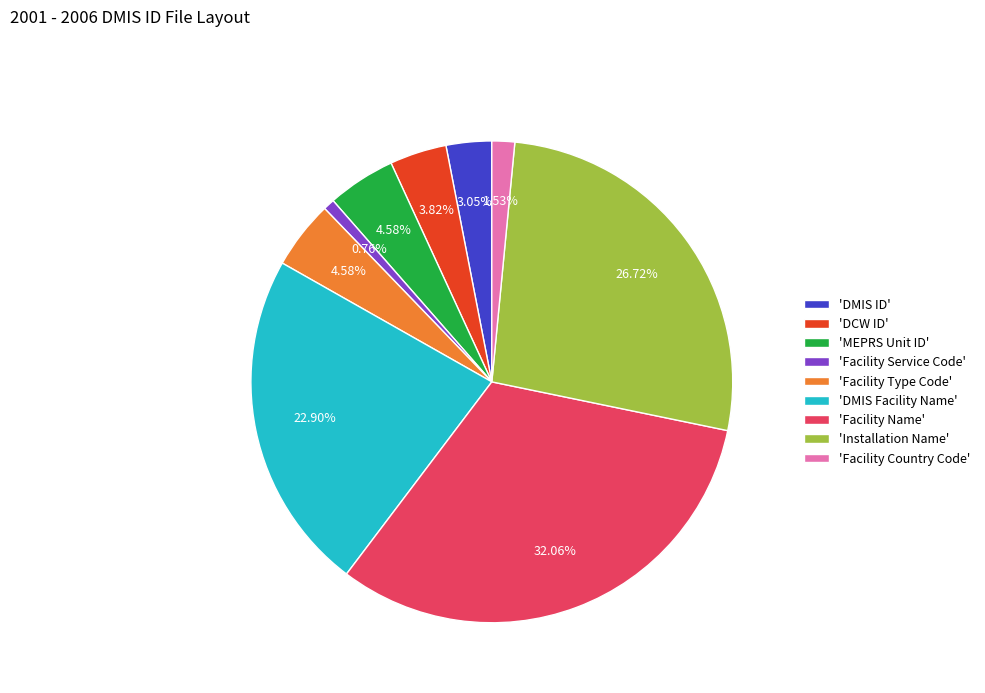

Does any single category account for the majority?

No